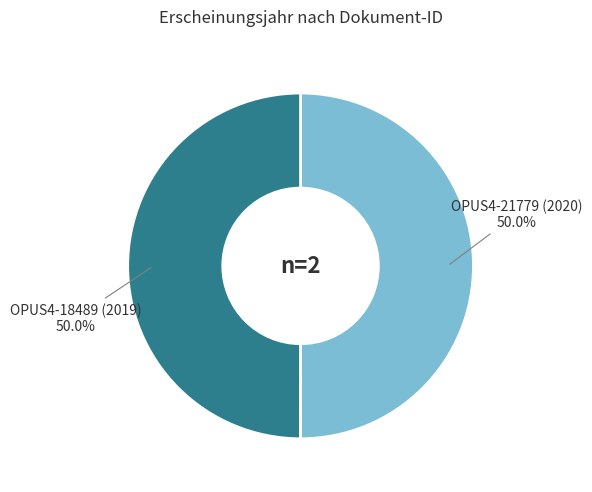

Approximately how many times larger is the value at OPUS4-21779 (2020) compared to OPUS4-18489 (2019)?

1.0